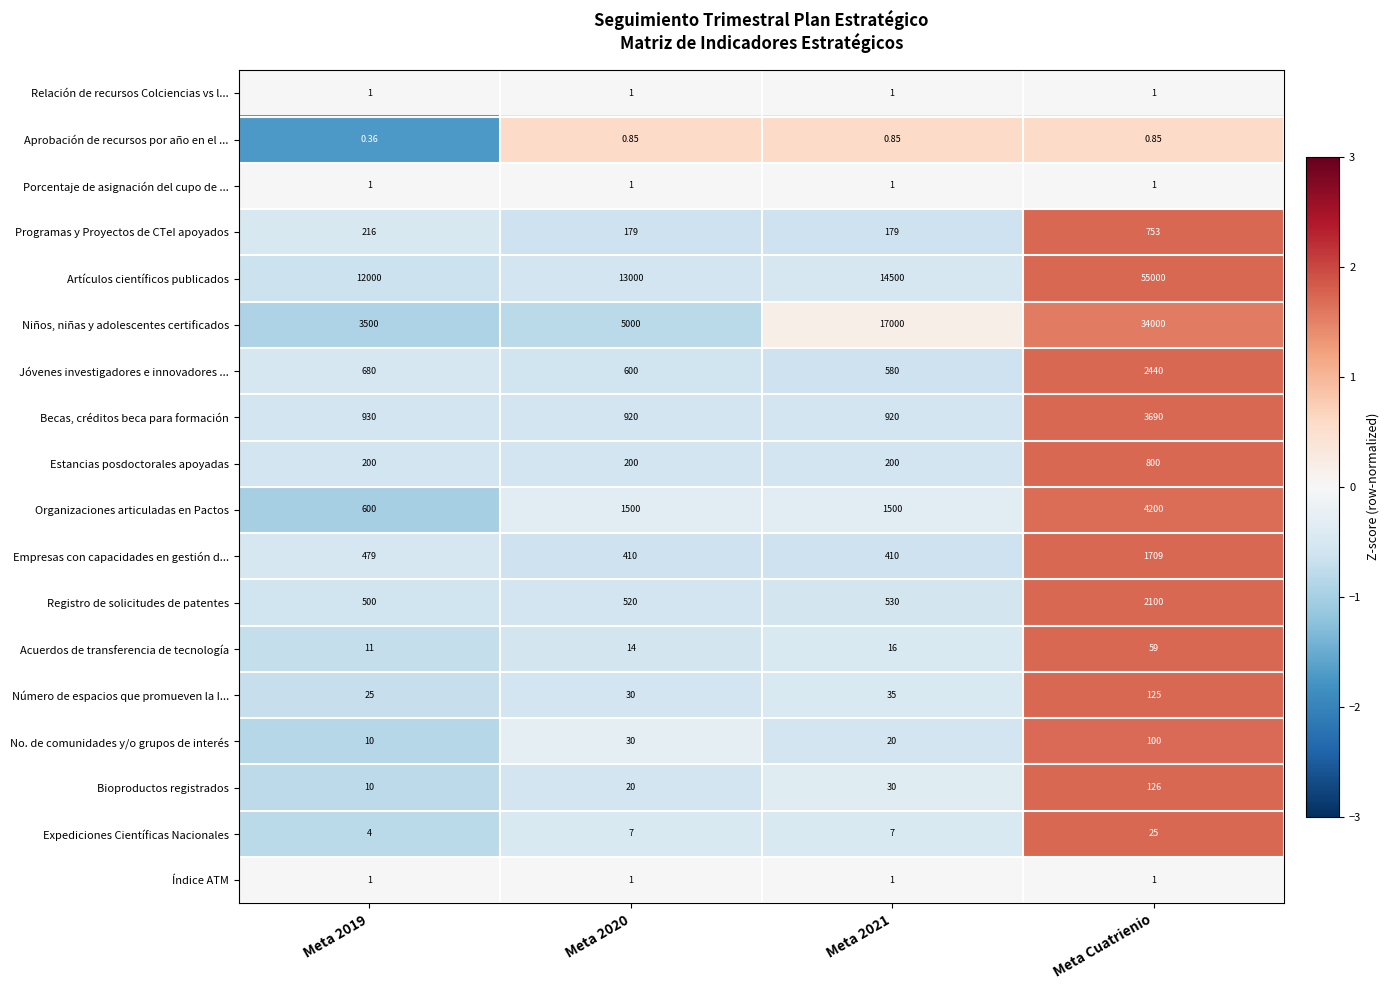

At which category does the chart reach its minimum across all series?

Meta 2019